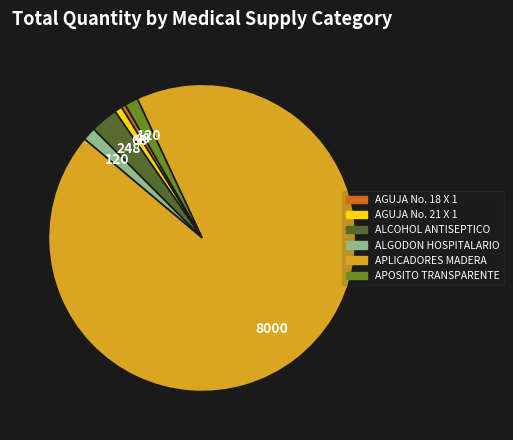

Is there a majority slice in this chart?

Yes